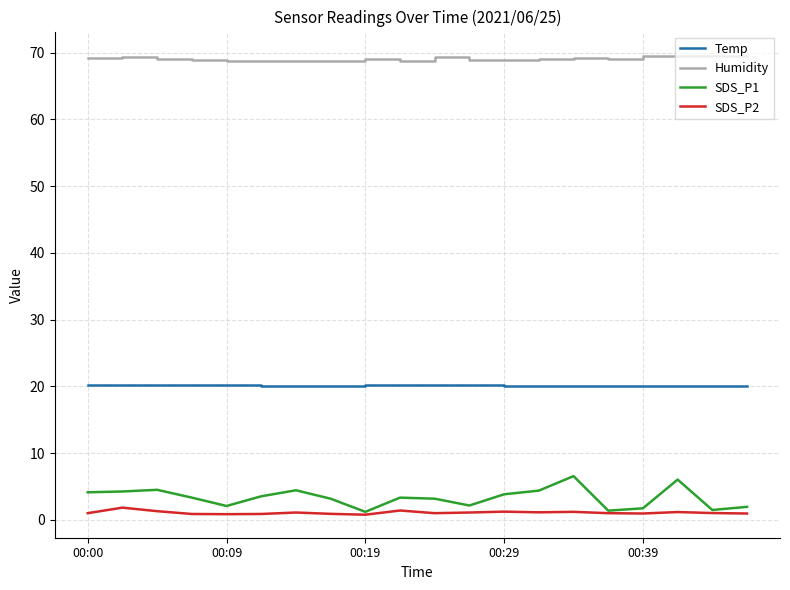

Which series has the largest range (max minus min)?

SDS_P1